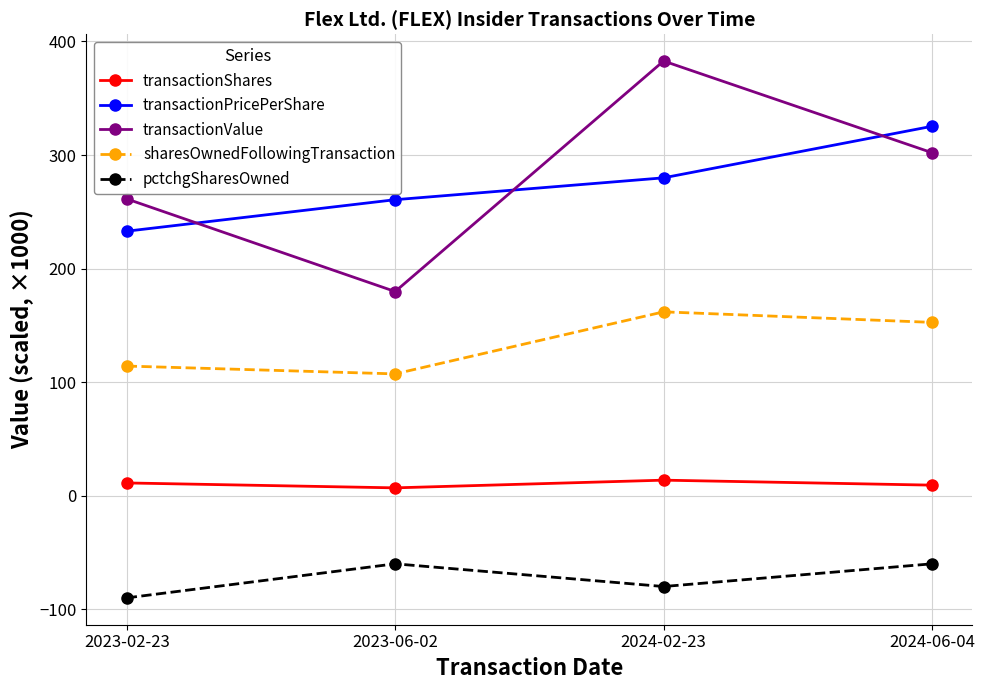

What is the difference between the transactionShares values at 2024-06-04 and 2023-06-02?

2.4